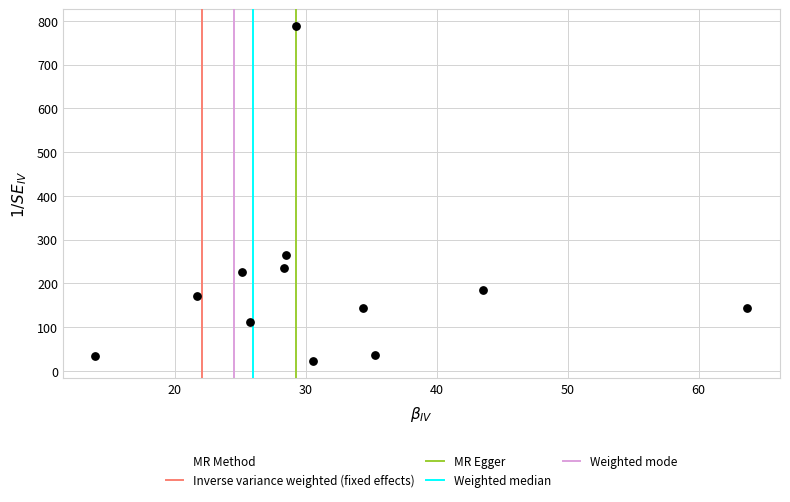

What is the range of Y values (max minus min)?

766